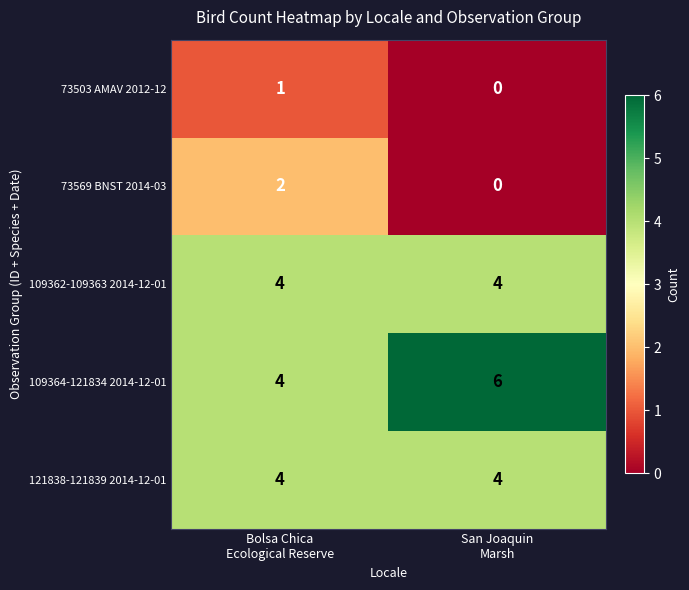

What is the sum of all 109362-109363 2014-12-01 values?

8